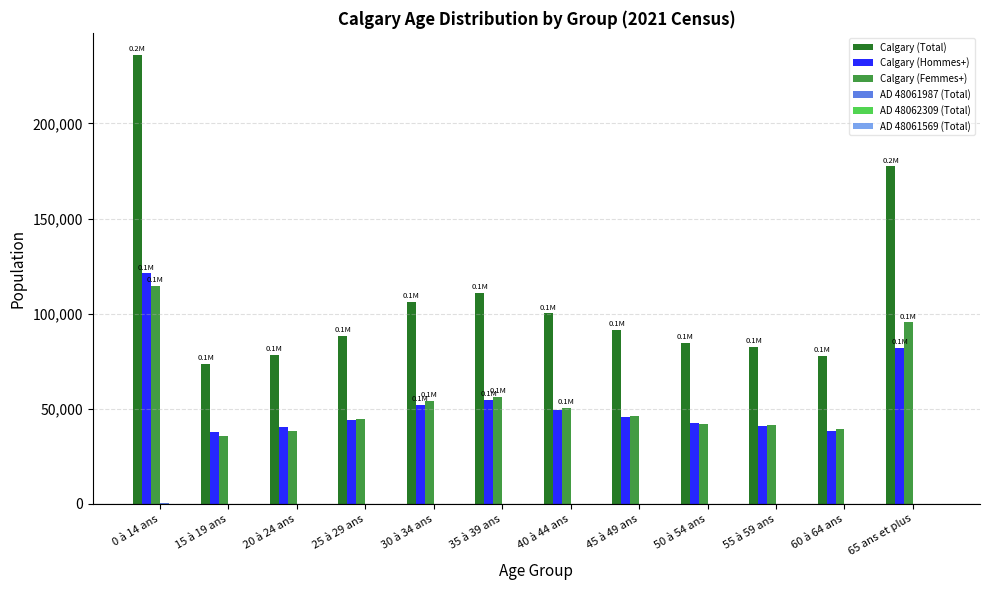

Which series has the largest total across all categories?

Calgary (Total)